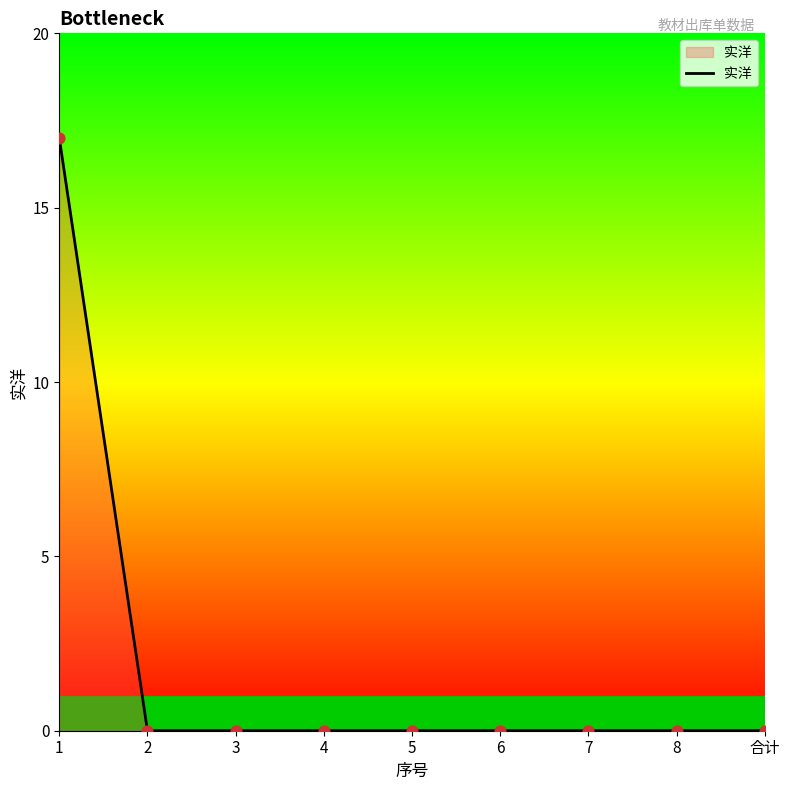

What is the change in value from 1 to 5?

-17